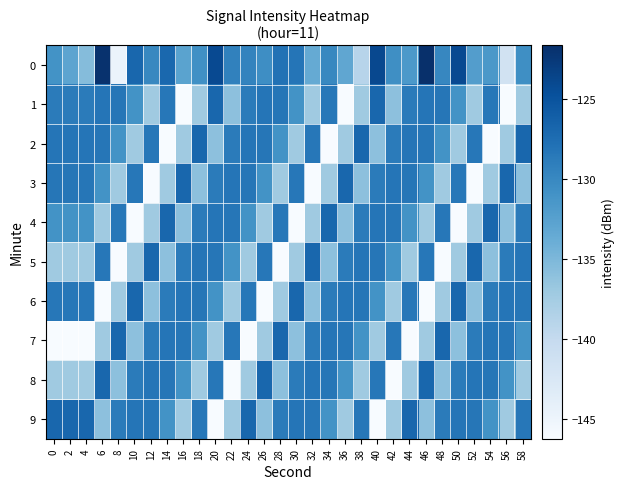

What is the difference between the highest and lowest values at 38?

12.1